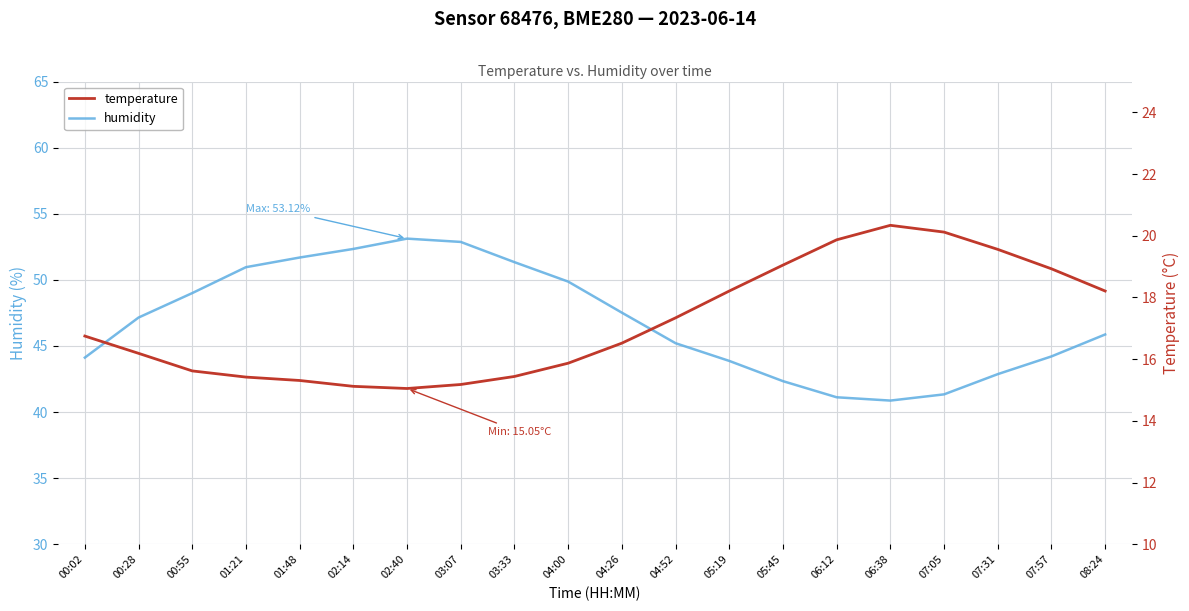

How many data points in humidity are above 47?

10